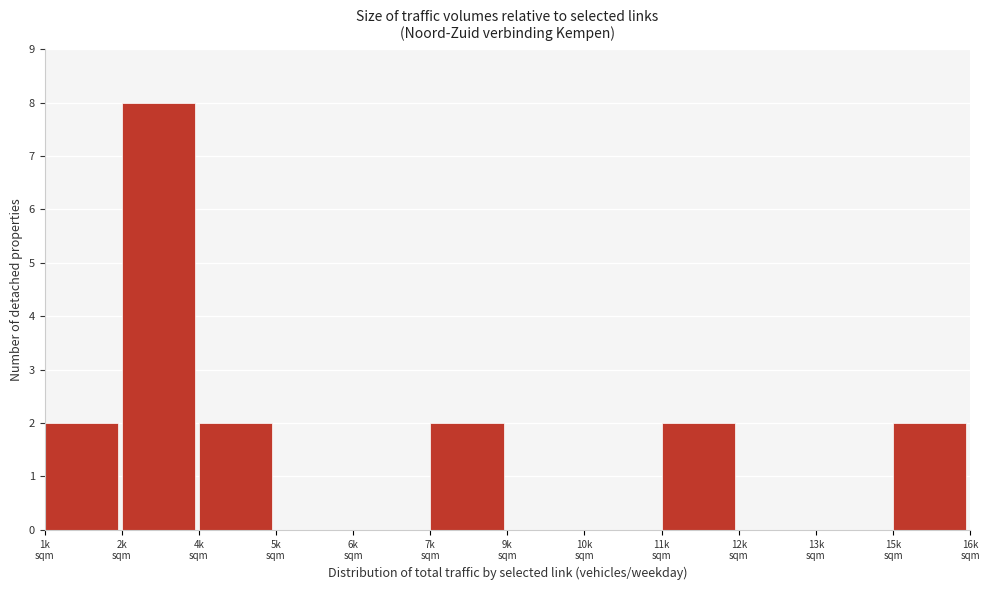

How many series are shown in this chart?

1